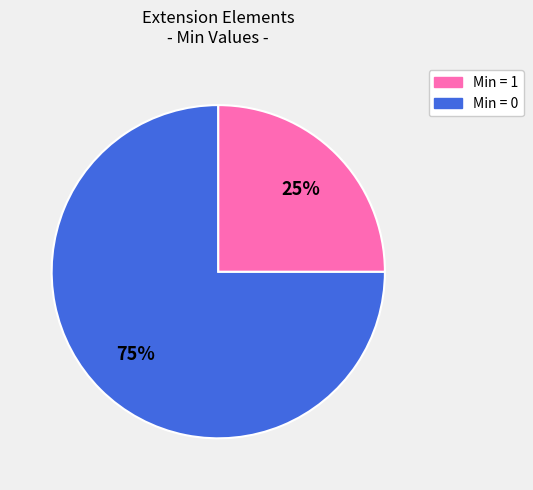

To the nearest percent, what is the difference between the largest and smallest slice percentages?

50%